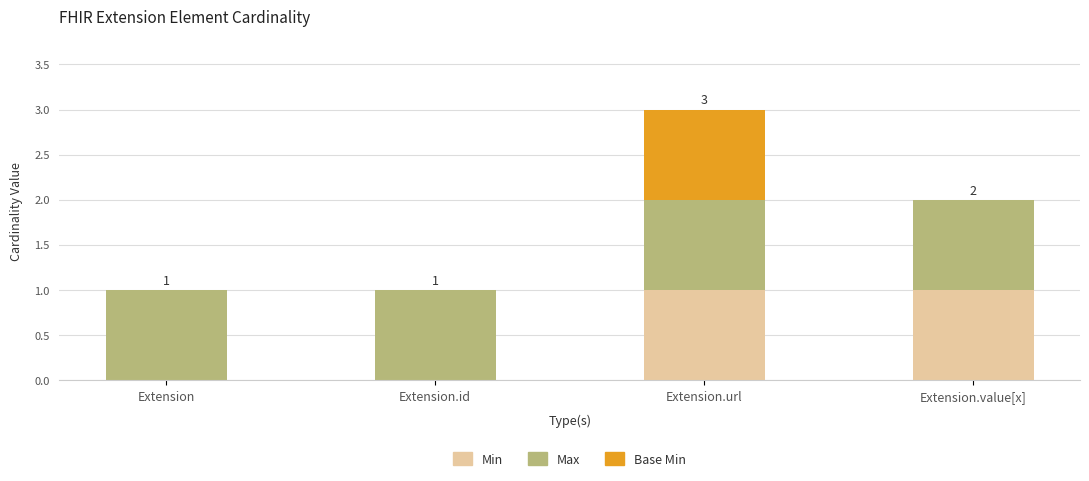

What is the highest value of the Min series?

1